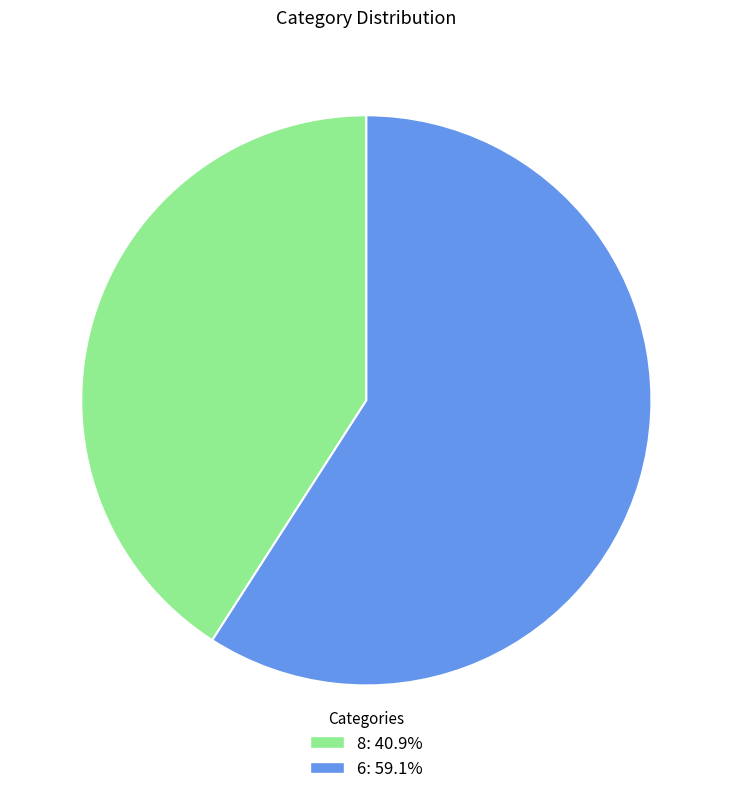

Approximately how many times larger is the value at 8: 40.9% compared to 6: 59.1%?

0.7